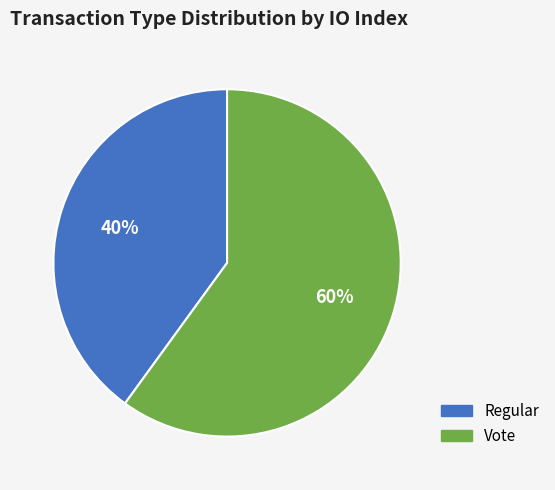

Does any single category account for the majority?

Yes